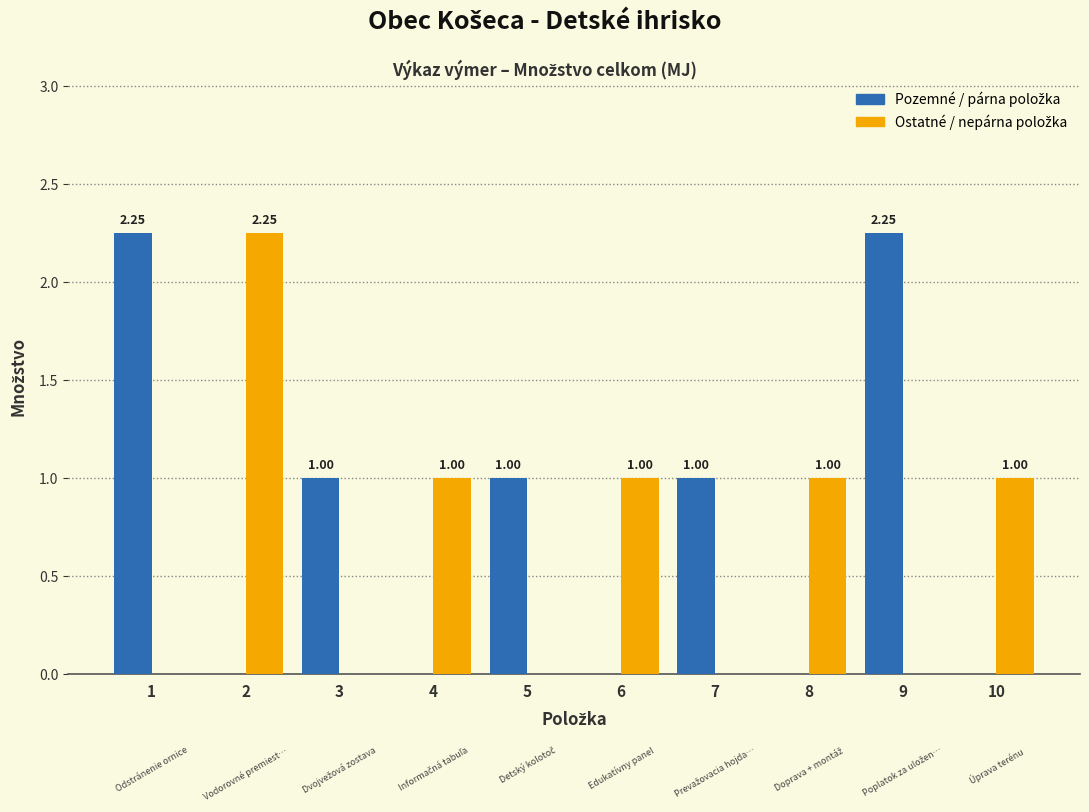

What is the total value across all series at 5?

1.0